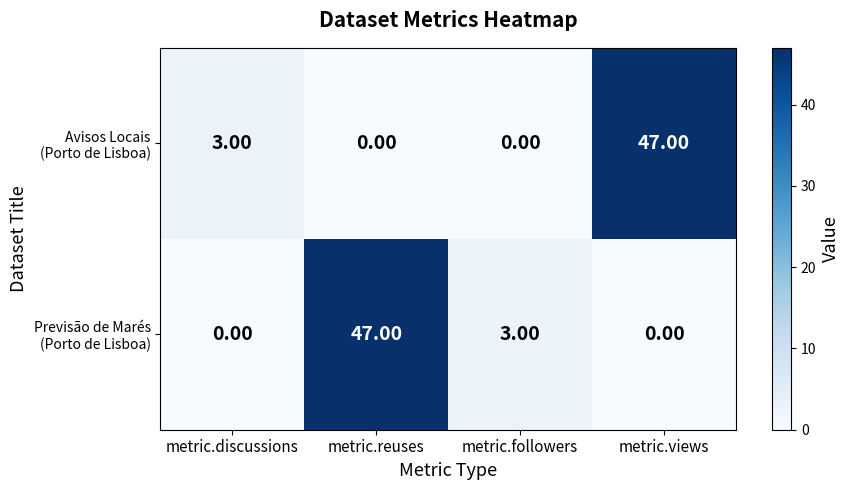

What is the spread (max minus min) of values at metric.reuses?

47